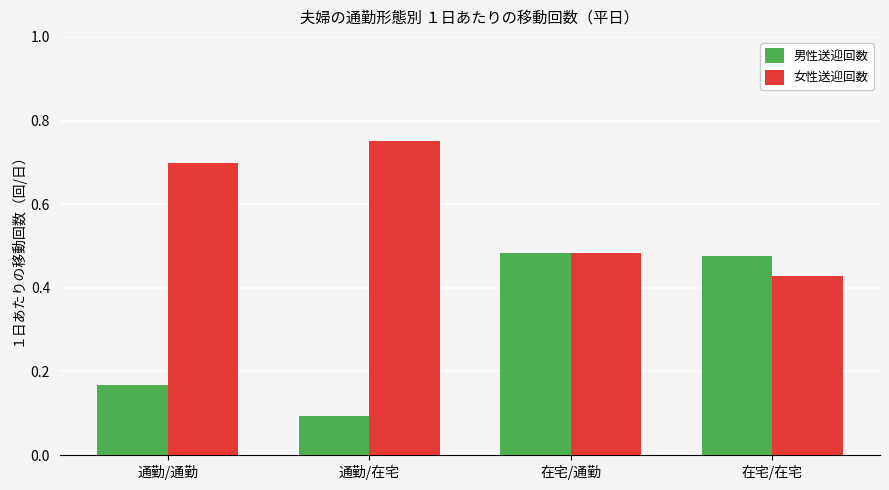

Which label corresponds to the largest value in the chart?

通勤/在宅